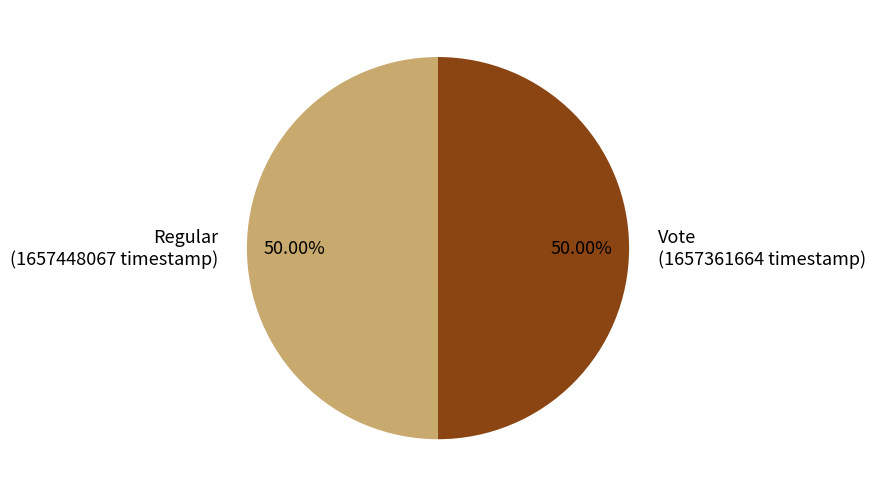

The Vote slice represents 55% of the pie. True or false?

False